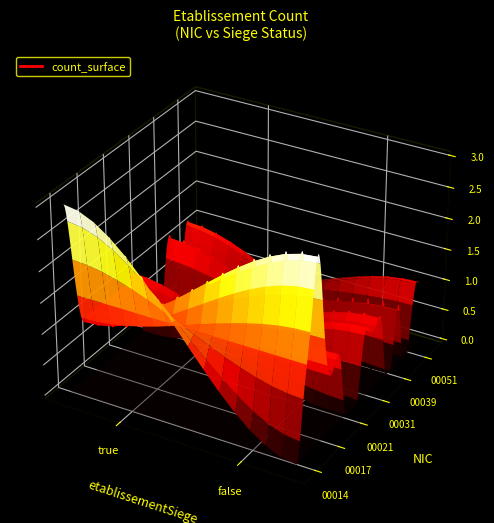

Reading left to right, extract all data points from this chart.

00014: 3	0
00016: 2	1
00022: 1	2
00024: 1	3
00017: 1	2
00019: 1	1
00011: 1	1
00012: 1	1
00021: 1	0
00025: 1	0
00015: 1	0
00030: 0	1
00031: 0	1
00032: 0	1
00033: 0	1
00037: 1	0
00039: 1	0
00041: 0	1
00048: 1	0
00049: 1	0
00051: 0	1
00059: 0	1